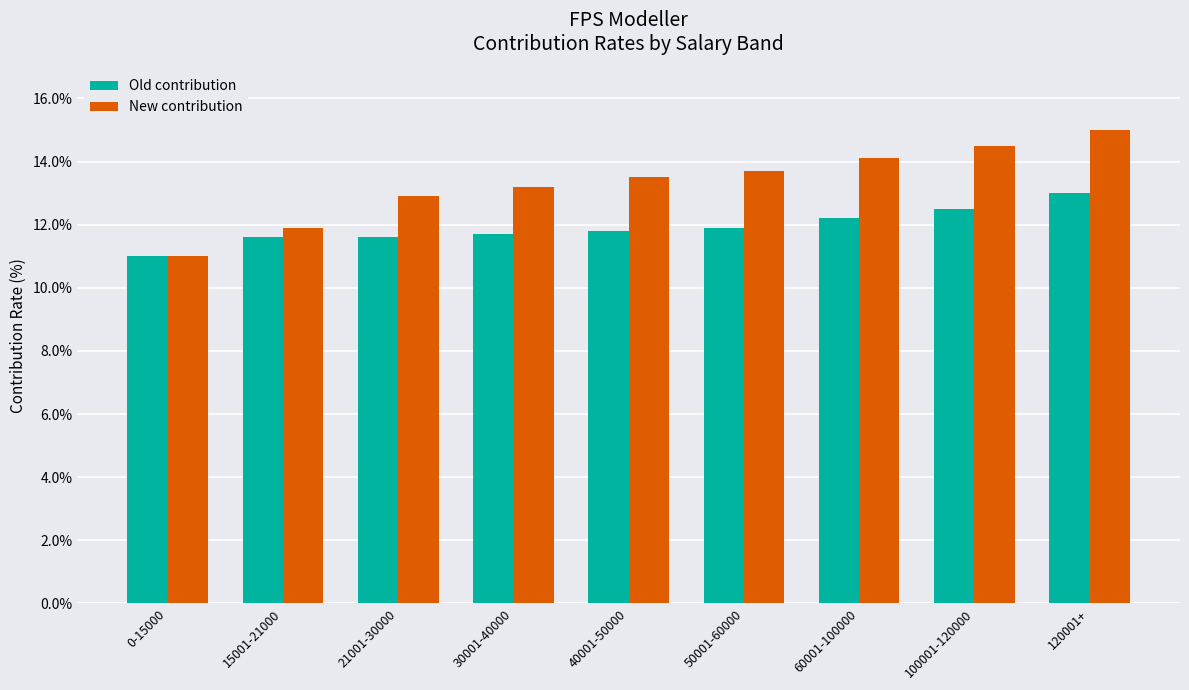

Where does the New contribution series first go above 13?

30001-40000